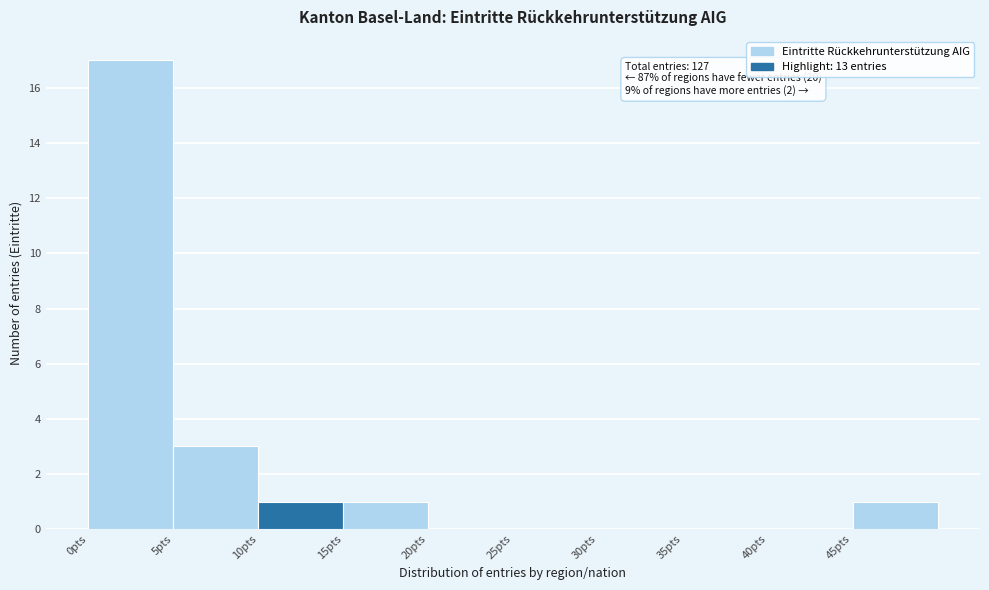

Which range on the x-axis has the tallest bar?

0 to 5